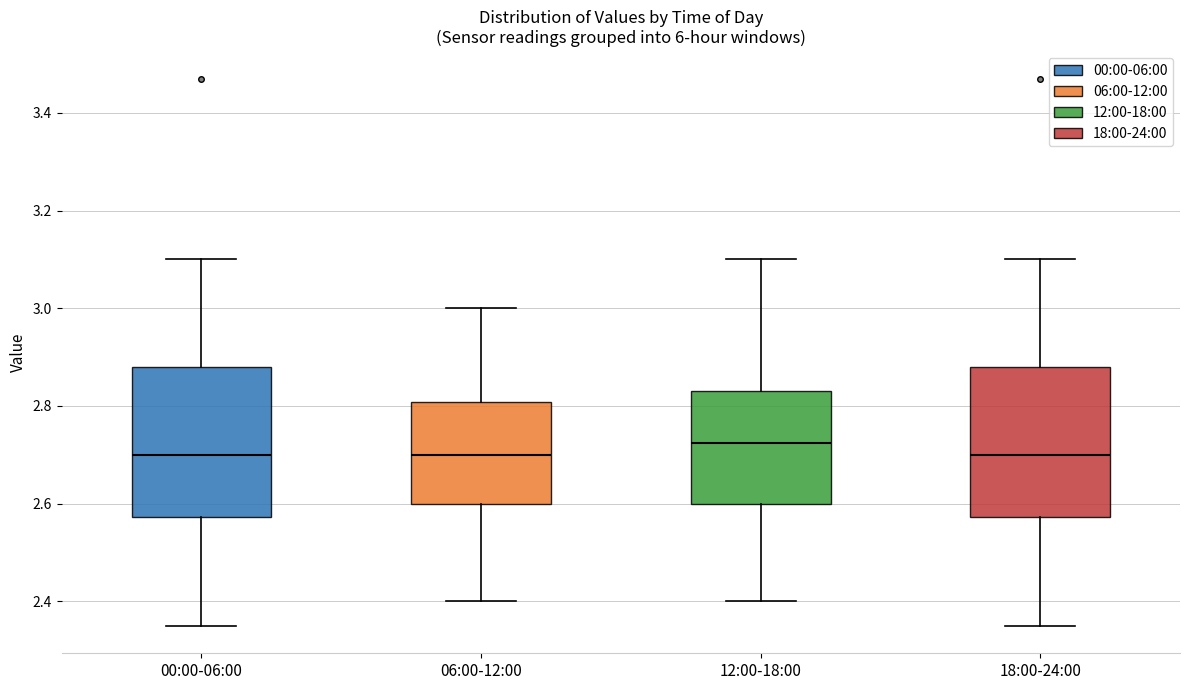

Reading left to right, transcribe this box plot: for each box, give where its median line is, the range the box spans, and where its two whiskers end, as read against the y-axis. The values are not printed on the chart, so give them approximately, as read against the axis.

00:00-06:00: median 2.70, box 2.58 to 2.88, whiskers 2.36 to 3.10
06:00-12:00: median 2.70, box 2.60 to 2.80, whiskers 2.40 to 3.00
12:00-18:00: median 2.72, box 2.60 to 2.84, whiskers 2.40 to 3.10
18:00-24:00: median 2.70, box 2.58 to 2.88, whiskers 2.36 to 3.10